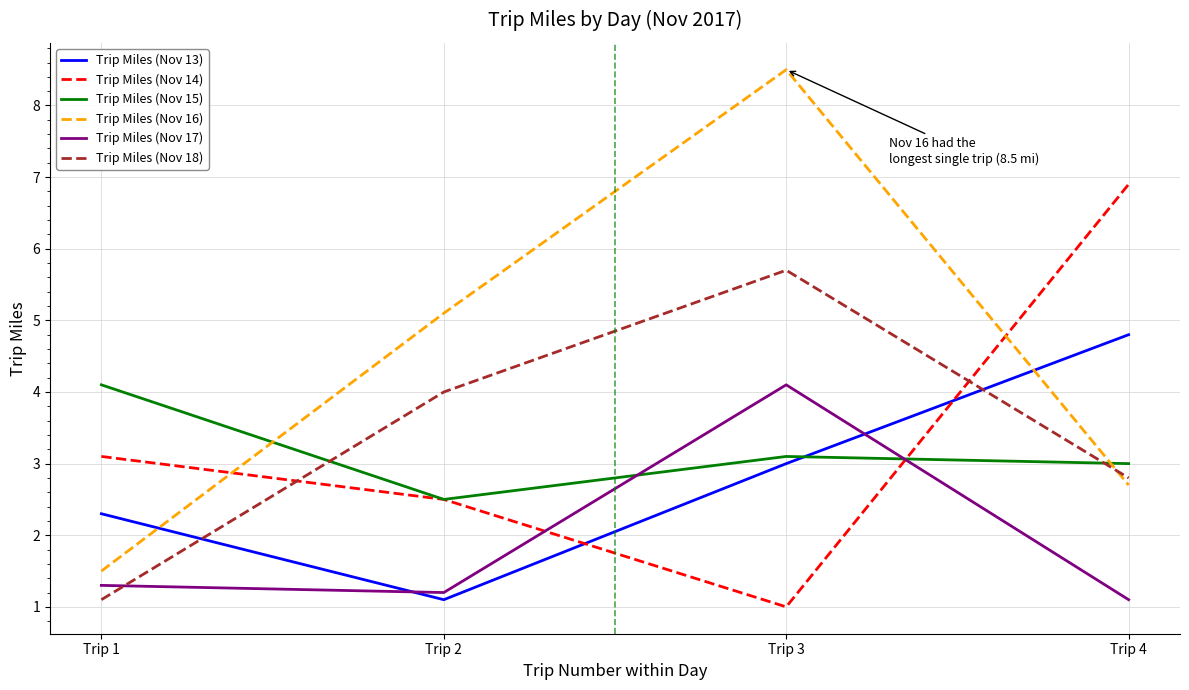

At which label is Trip Miles (Nov 14) closest to 3?

Trip 1